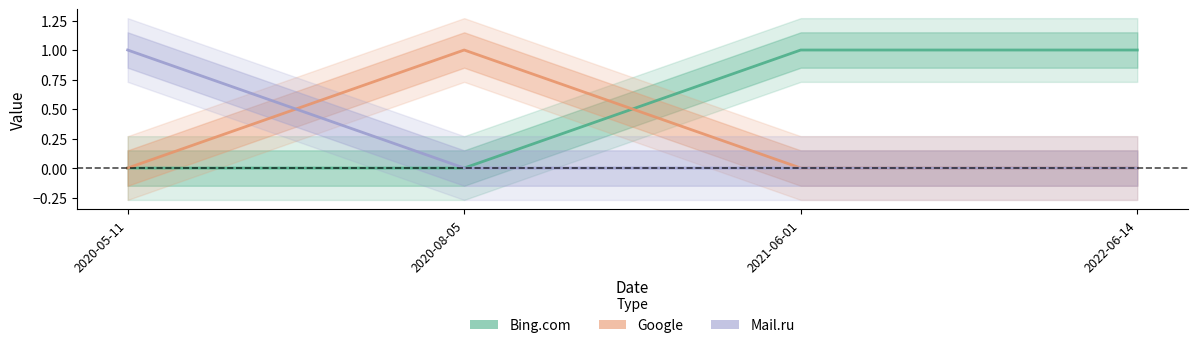

What is the spread (max minus min) of values at 2021-06-01?

1